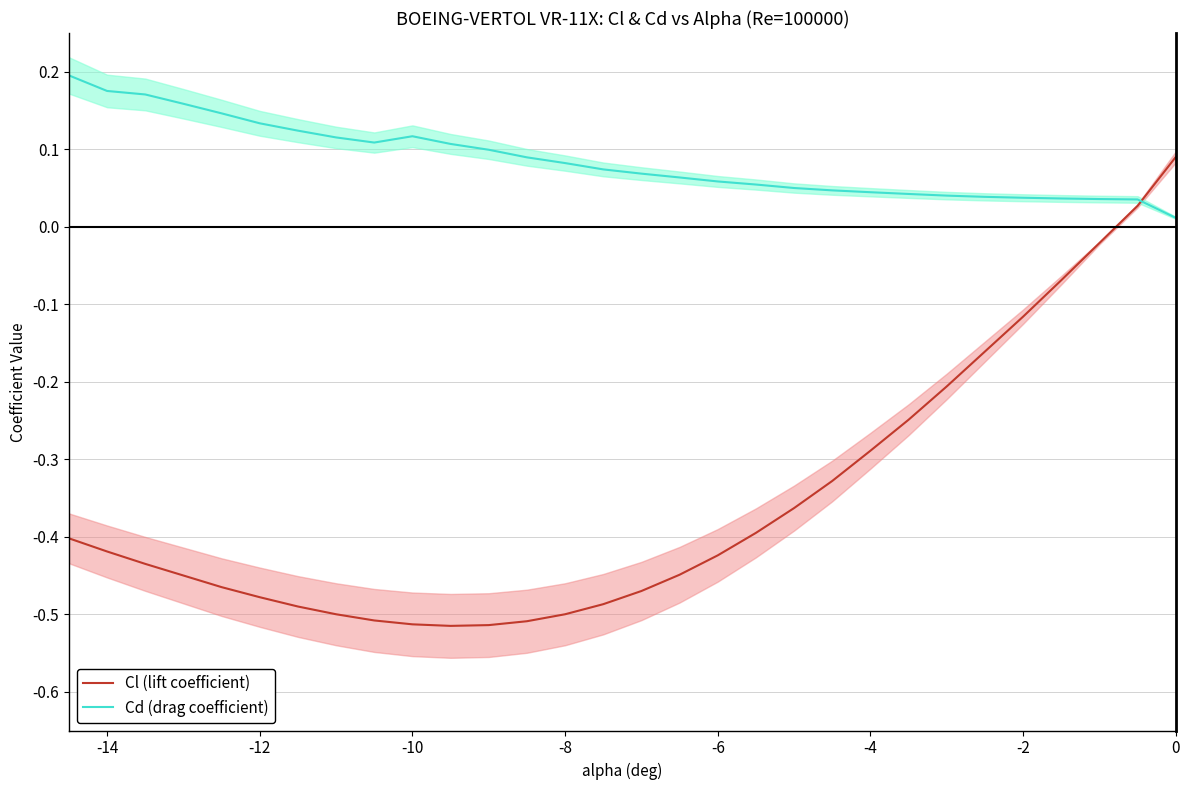

True or false: Cl (lift coefficient) has a value of -0.0 at -2.

False